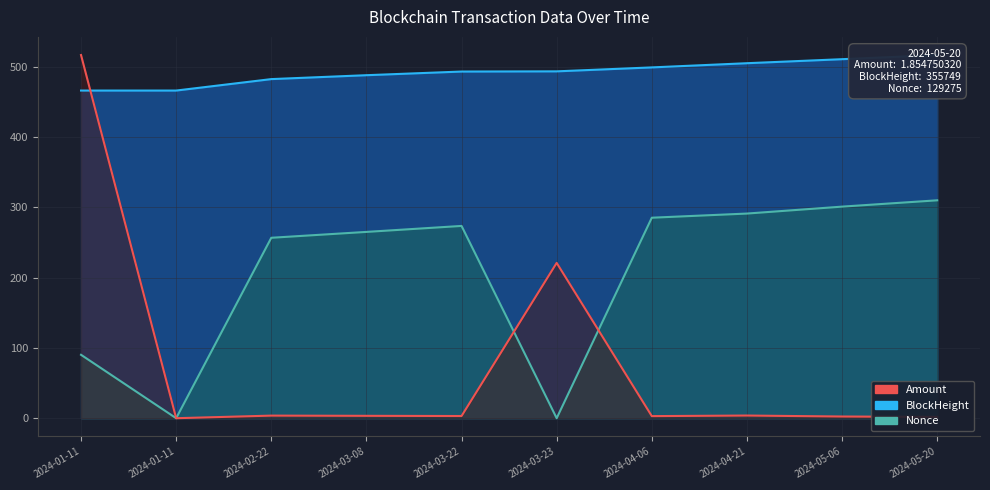

True or false: BlockHeight and Nonce intersect in this chart.

False